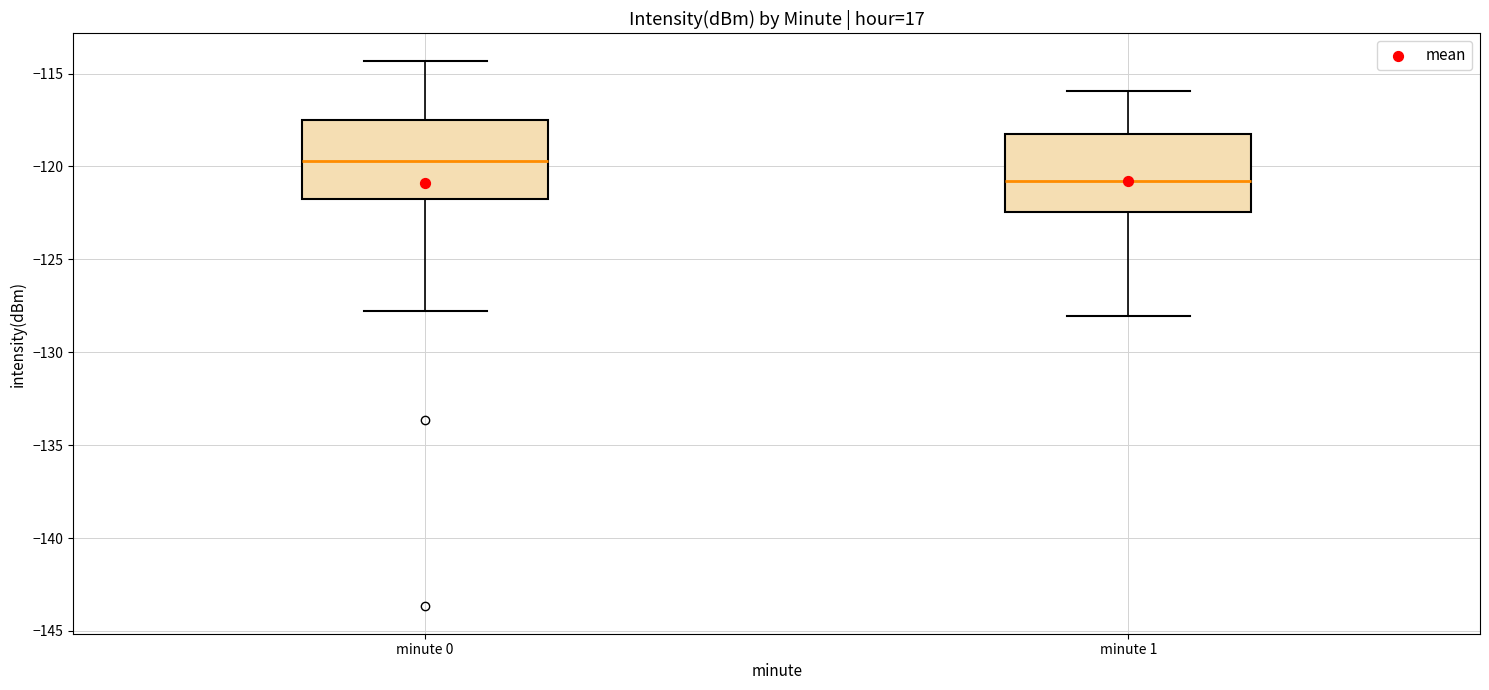

Which box has the highest median line?

minute 0